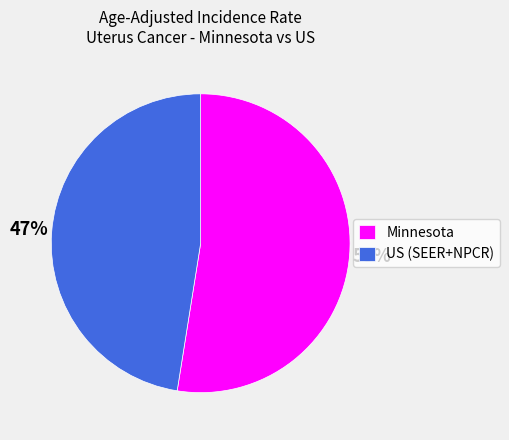

What percentage is the US (SEER+NPCR) slice, to the nearest percent?

47%